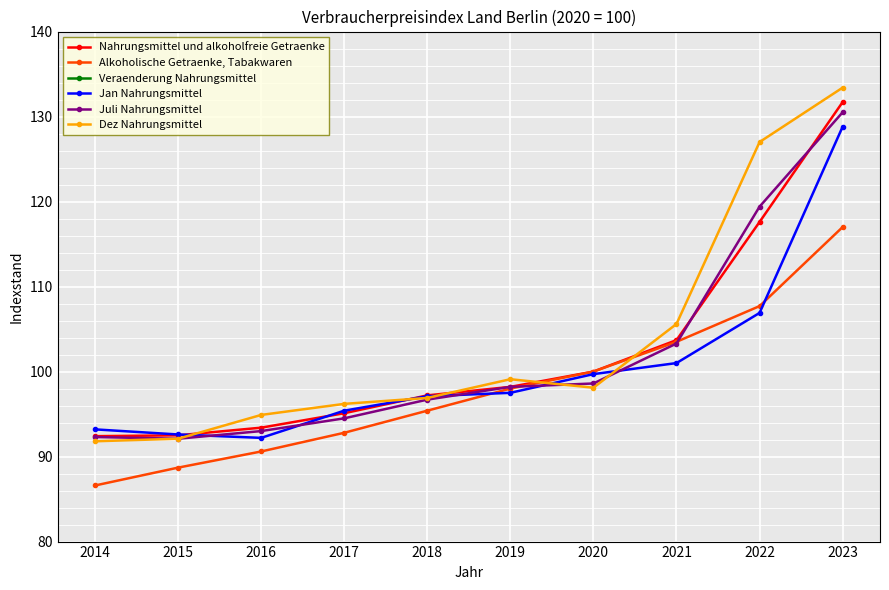

What is the total value across all series at 2017?

476.2